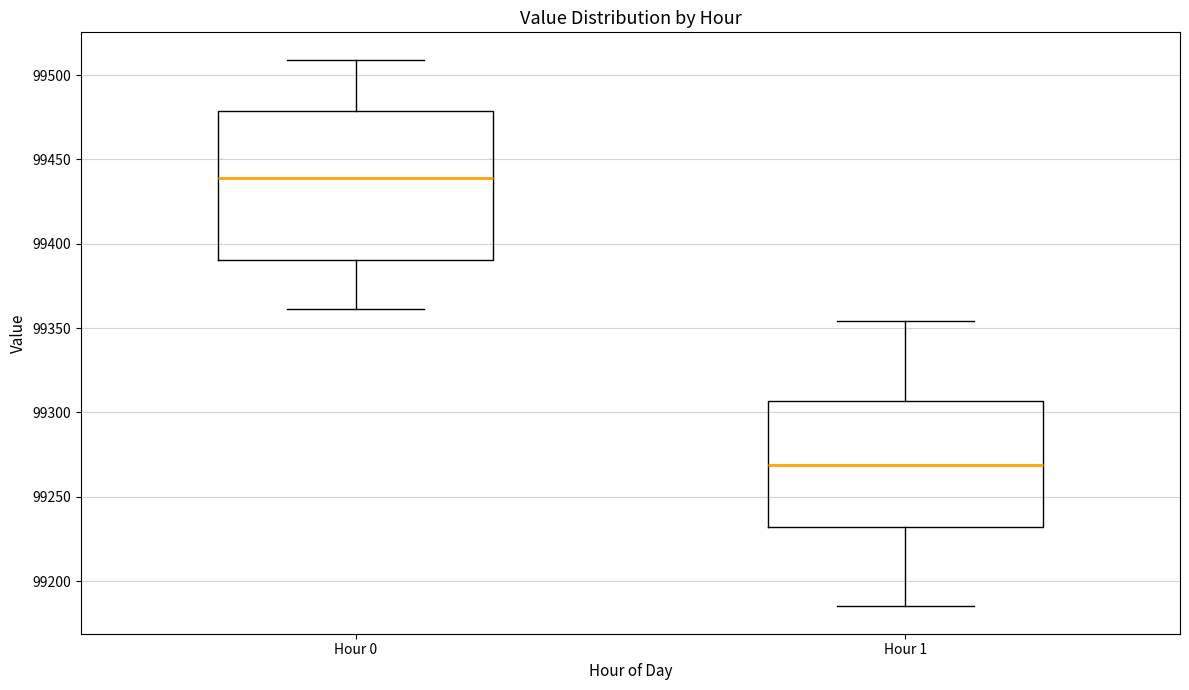

Reading left to right, transcribe this box plot: for each box, give where its median line is, the range the box spans, and where its two whiskers end, as read against the y-axis. The values are not printed on the chart, so give them approximately, as read against the axis.

Hour 0: median 99440, box 99390 to 99480, whiskers 99360 to 99510
Hour 1: median 99270, box 99230 to 99305, whiskers 99185 to 99355